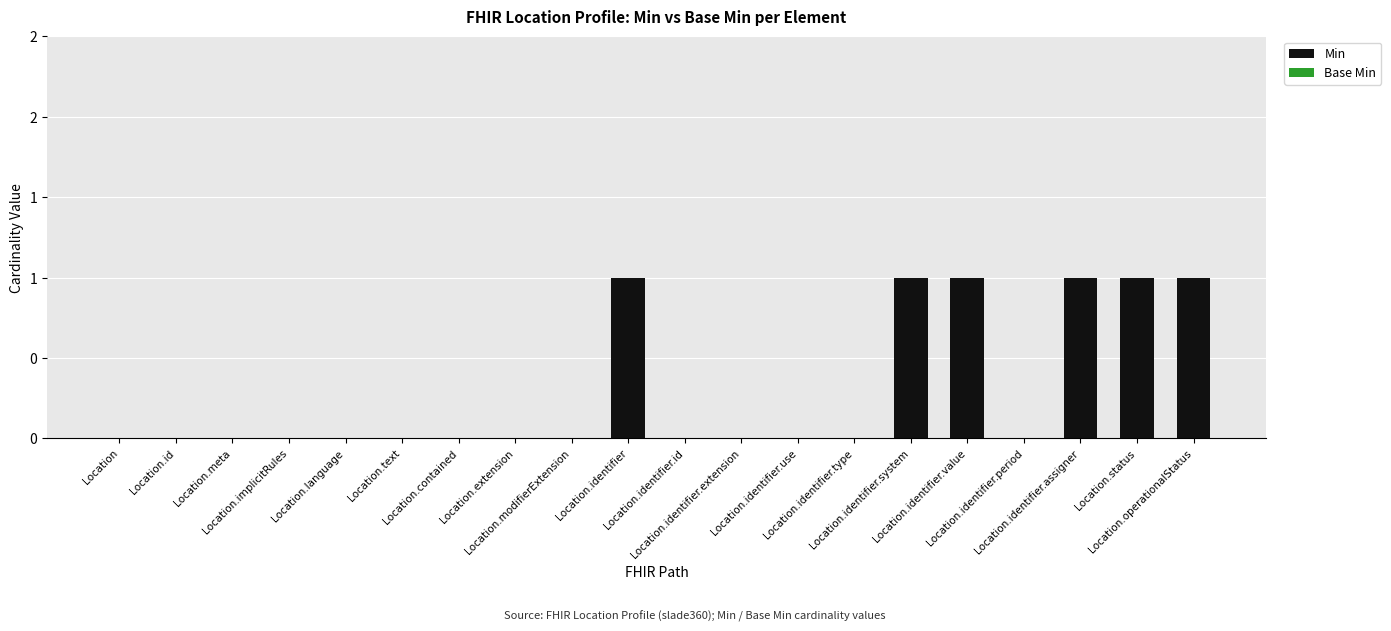

Reading left to right, extract all data points from this chart.

Min: 0	0	0	0	0	0	0	0	0	1	0	0	0	0	1	1	0	1	1	1
Base Min: 0	0	0	0	0	0	0	0	0	0	0	0	0	0	0	0	0	0	0	0